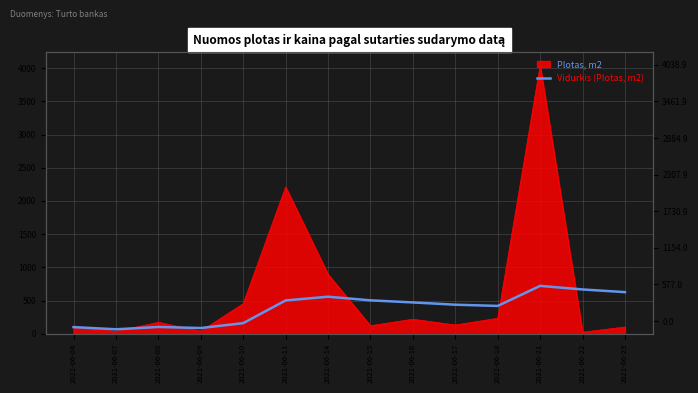

What is the average value?

389.2